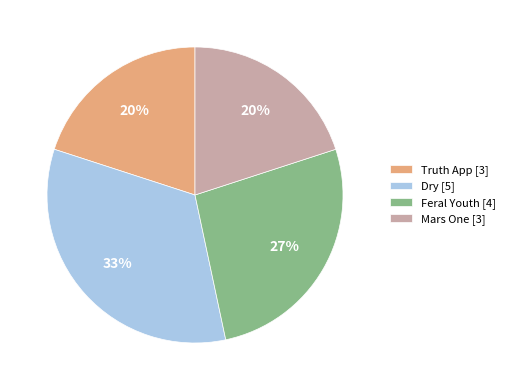

How many slices are in this pie chart?

4